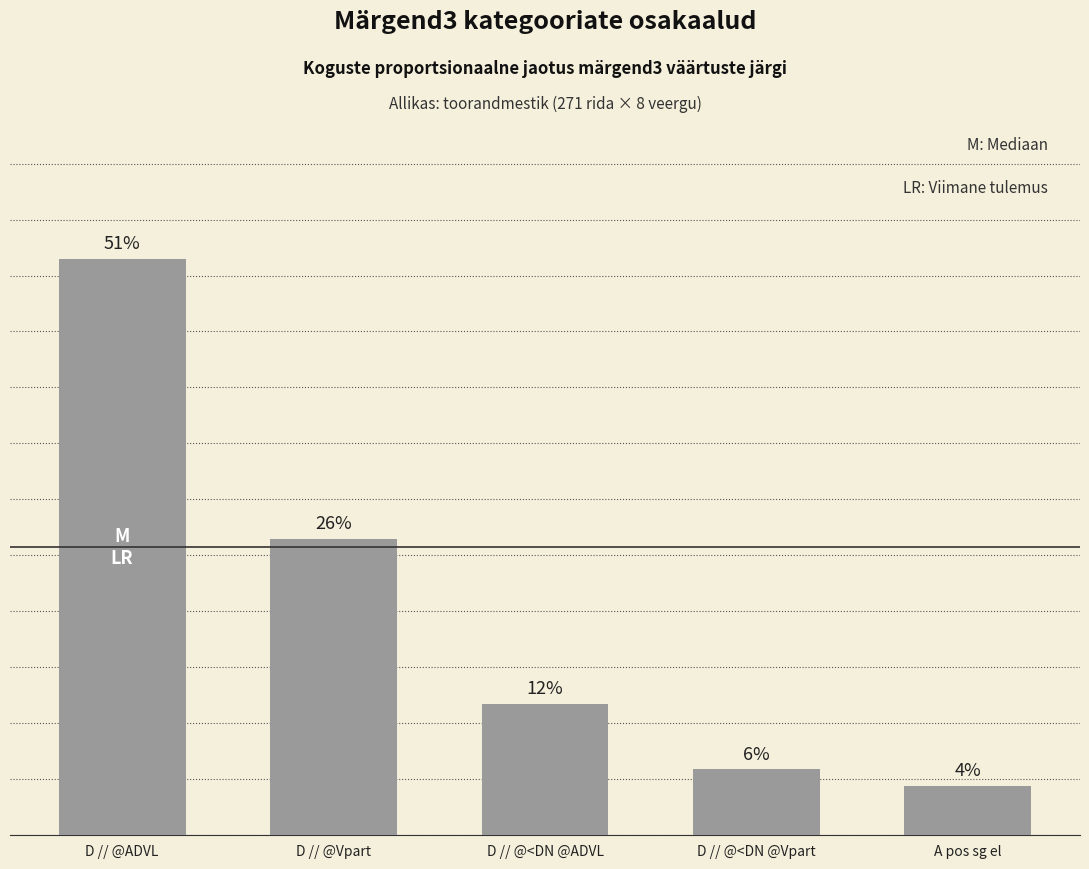

What is the difference between the values at D // @<DN @ADVL and A pos sg el?

0.1